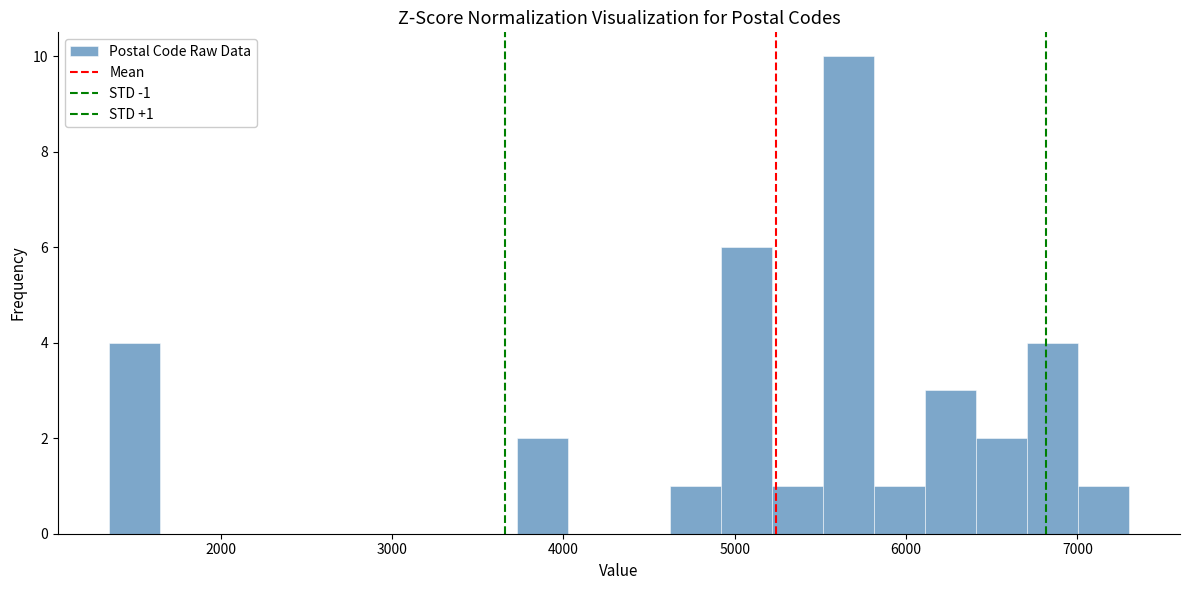

Around what value on the x-axis is the tallest bar? Give the approximate position of its centre, as read against the axis.

5700